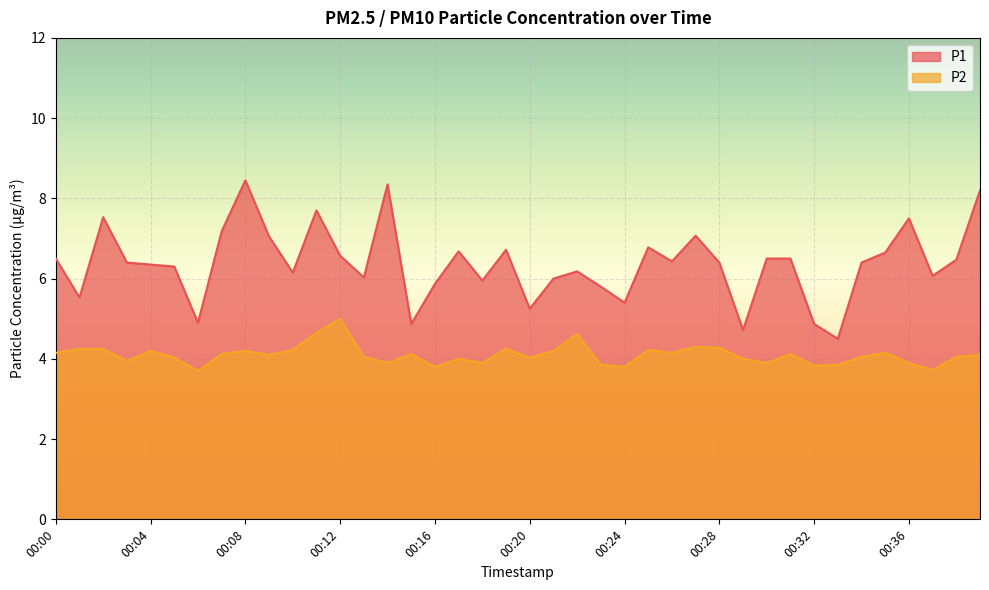

What is the value of the P2 point at the 31st from the left?

3.9